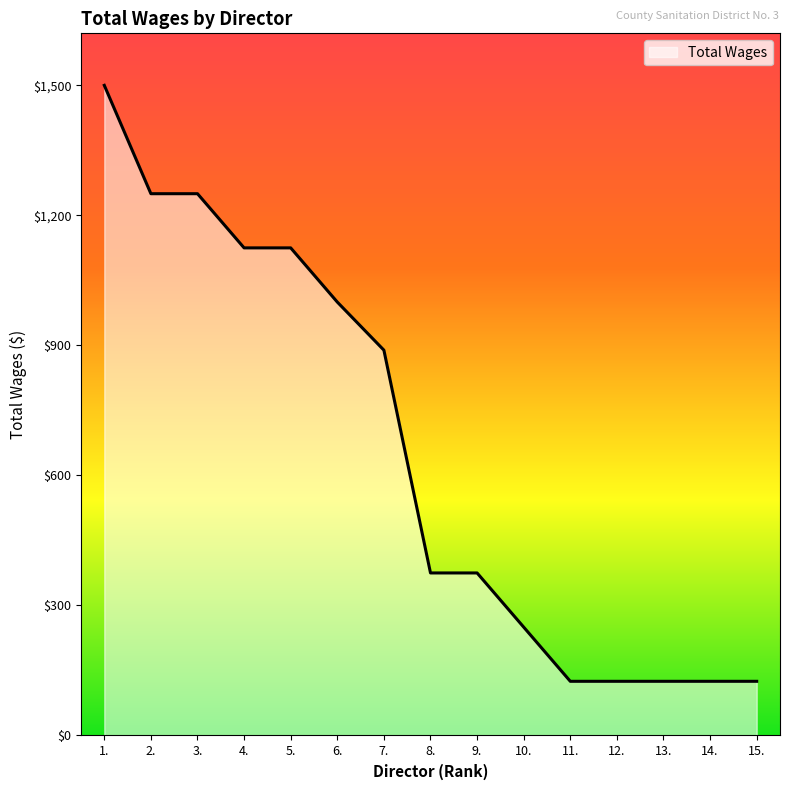

Is it true that the value at 14. is 216?

False